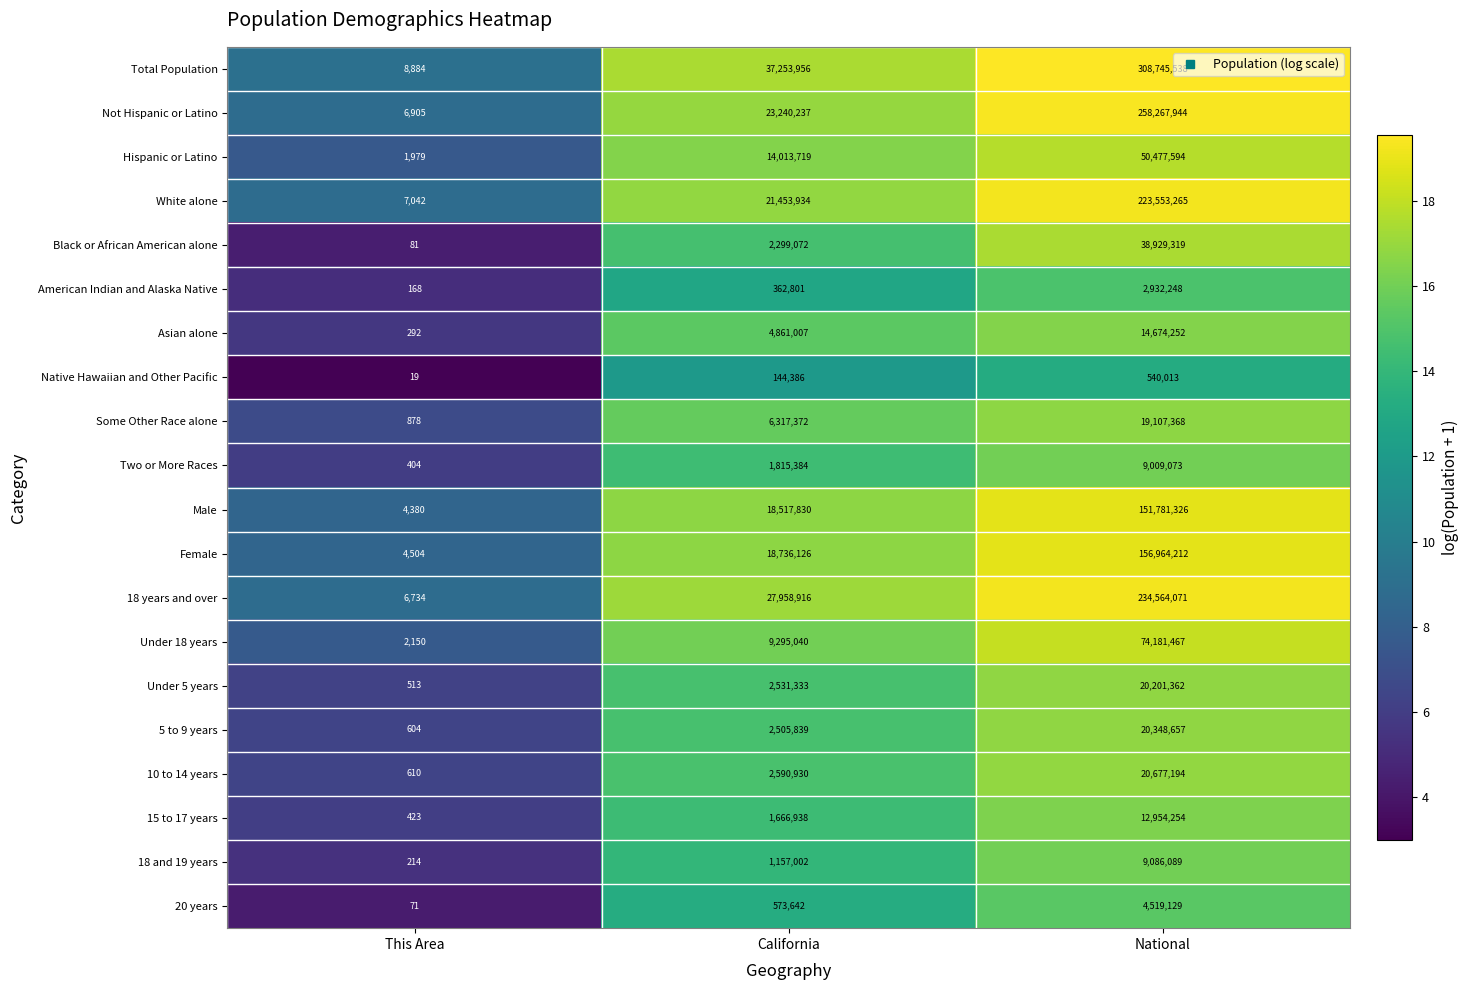

Is it true that 5 to 9 years equals 20348657 at National?

True